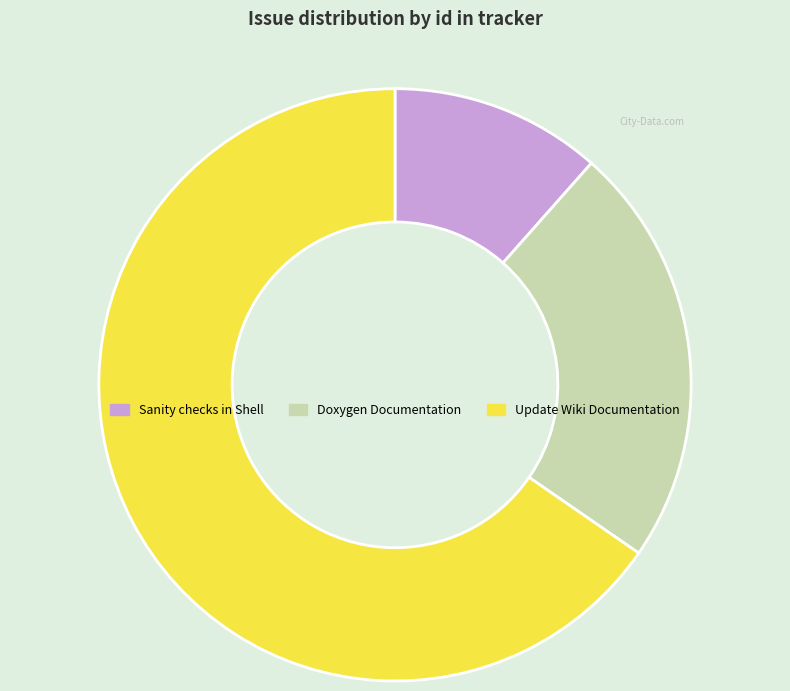

Count the number of slices in the pie.

3